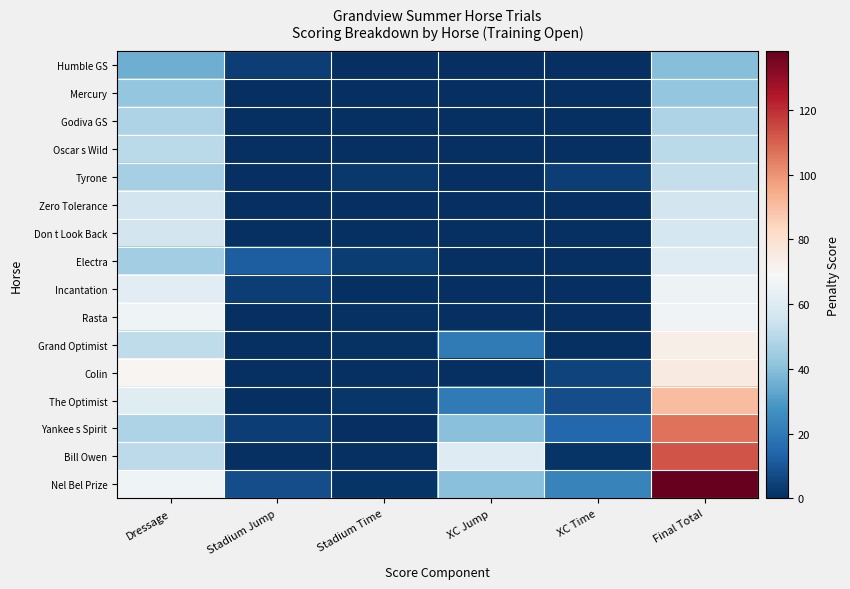

Count the number of data series in this chart.

16